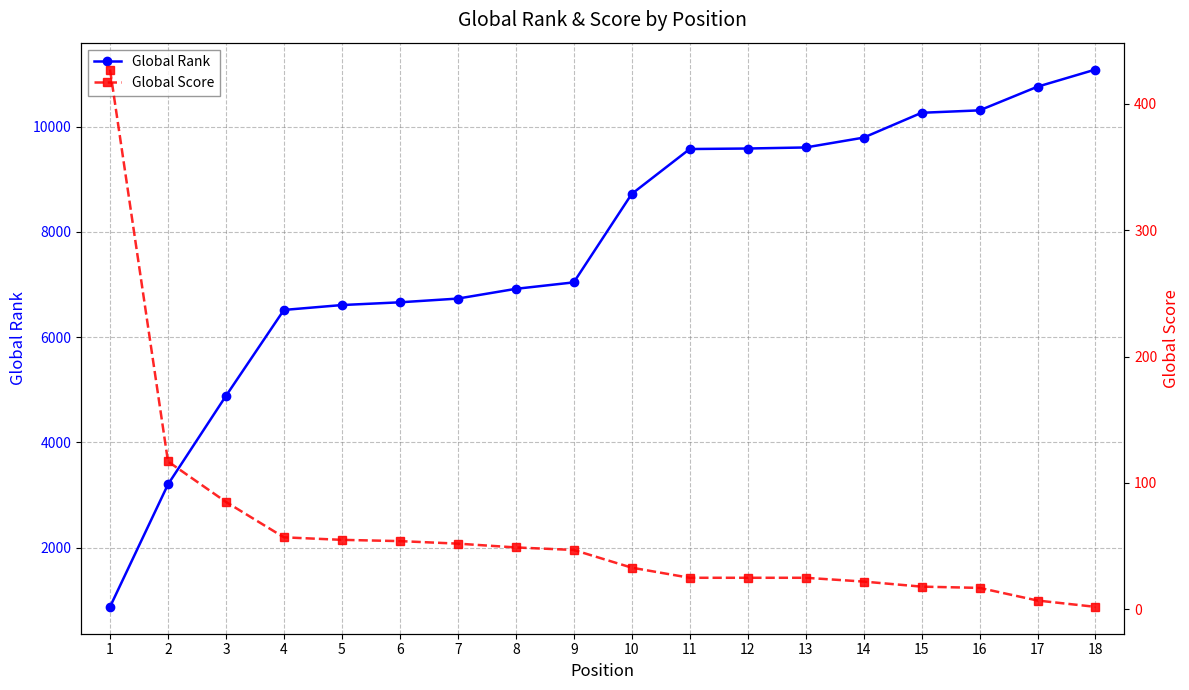

True or false: Global Score has more than 1 interior local peaks.

False